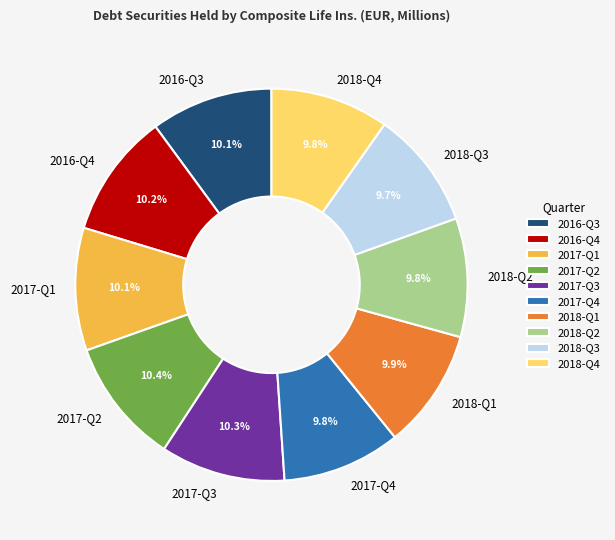

Approximately how many times larger is the value at 2018-Q4 compared to 2017-Q1?

1.0